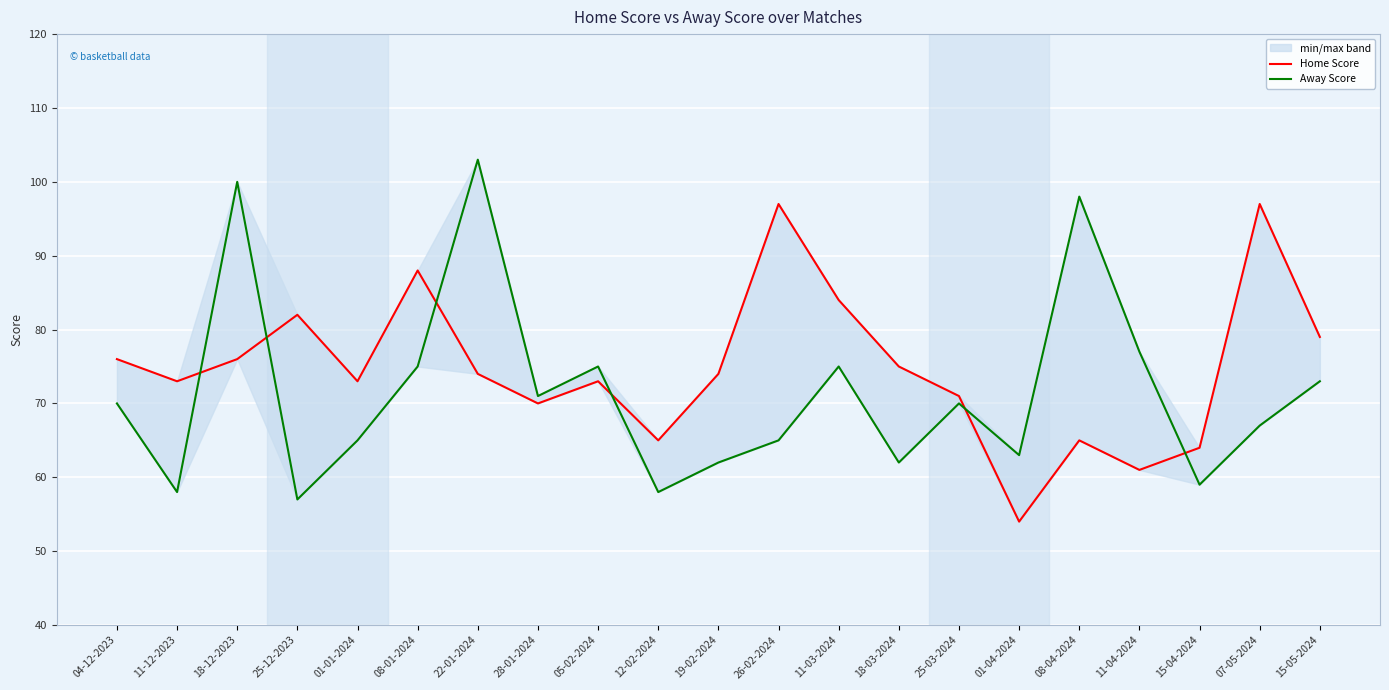

What is the label of the 1st point from the left?

04-12-2023